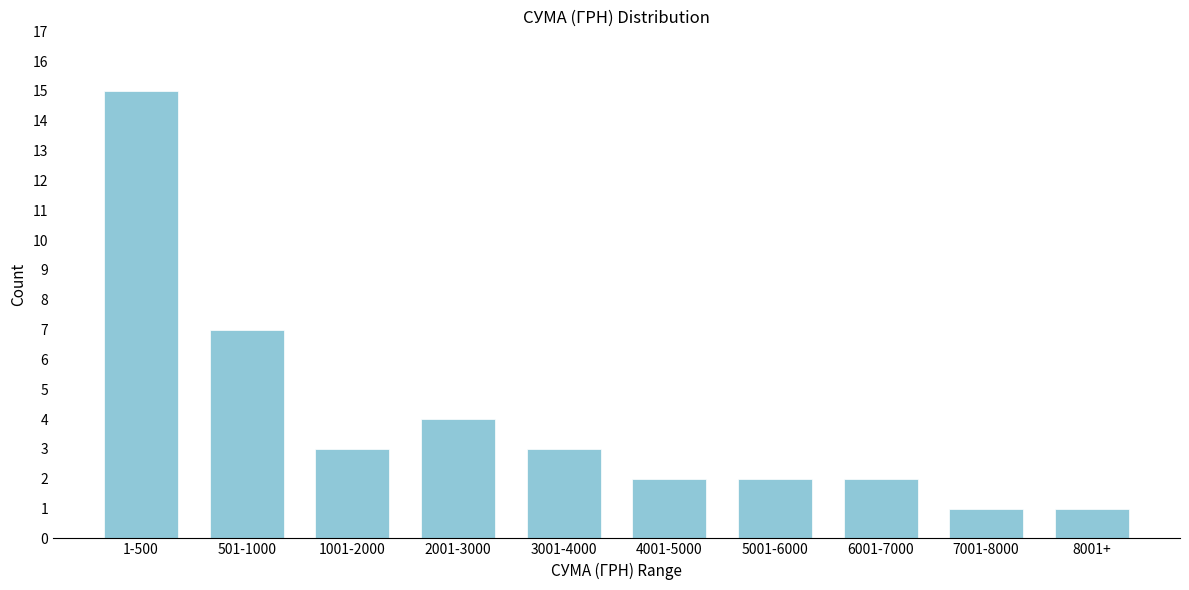

Reading left to right, transcribe all the data shown in this chart.

1-500=15	501-1000=7	1001-2000=3	2001-3000=4	3001-4000=3	4001-5000=2	5001-6000=2	6001-7000=2	7001-8000=1	8001+=1